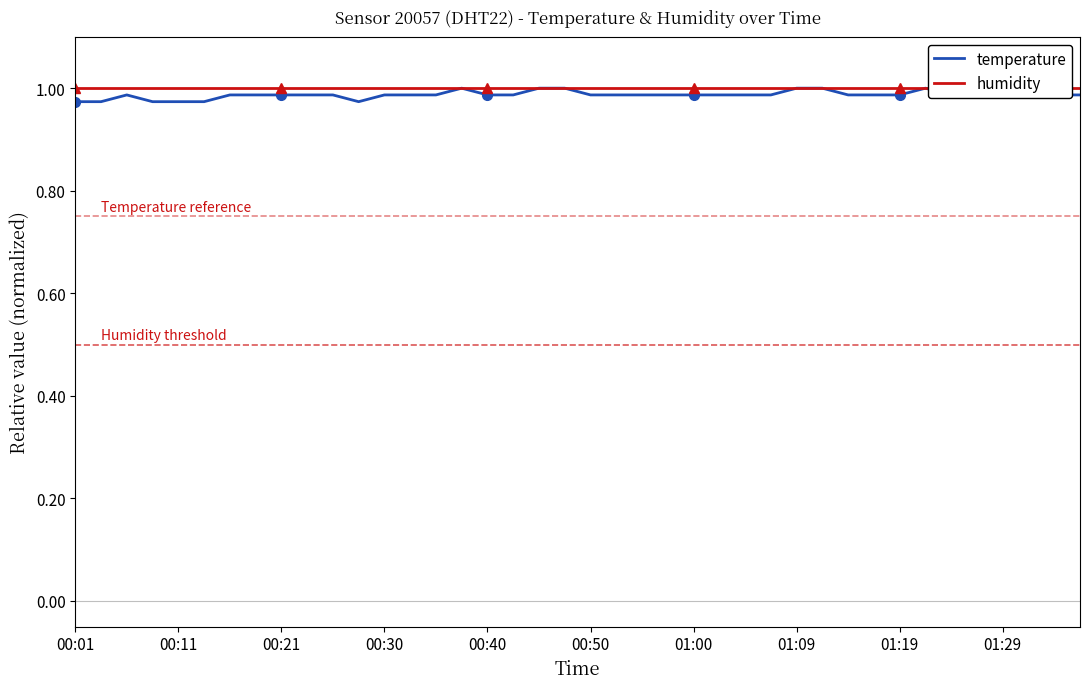

Is it true that temperature equals 1.8 at 01:00?

False